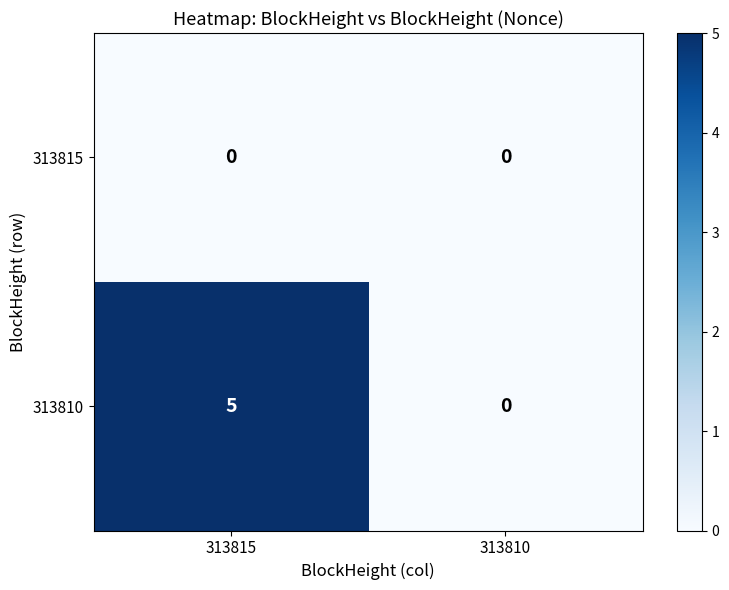

At how many categories does at least one series exceed 4?

1